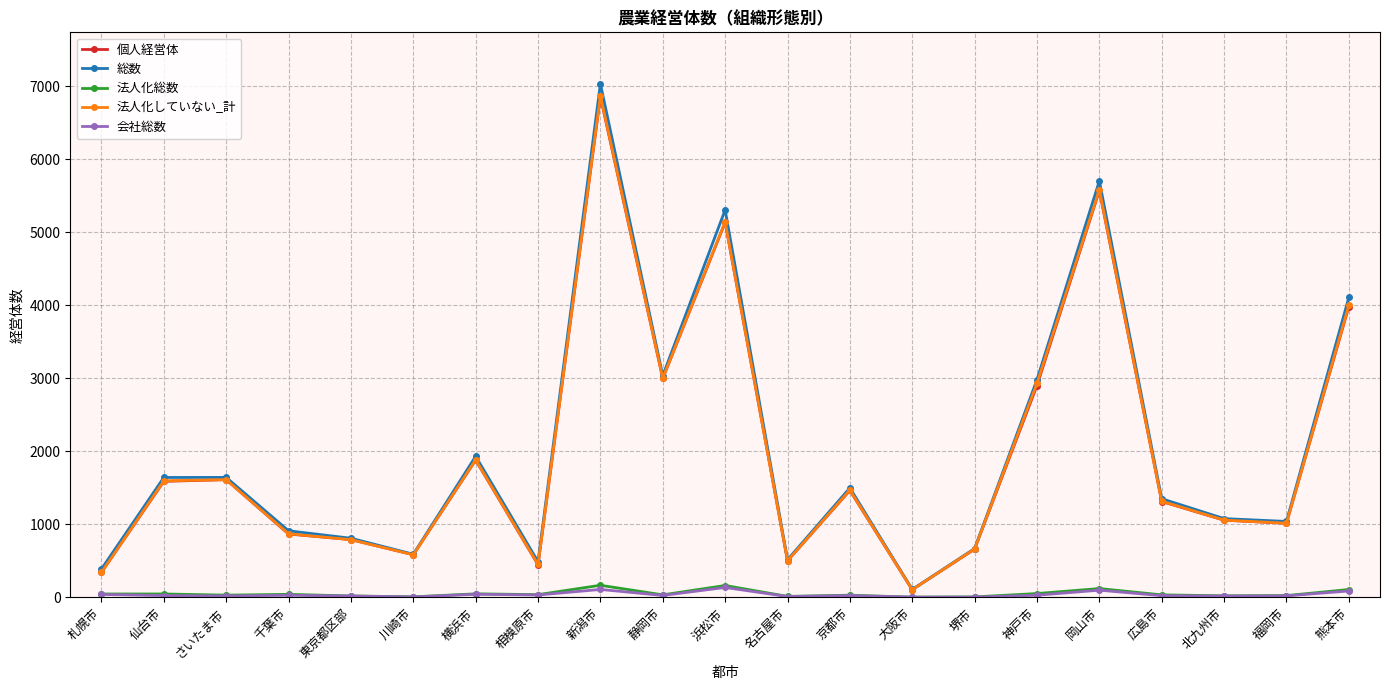

True or false: 法人化していない_計 and 会社総数 cross at least once.

False